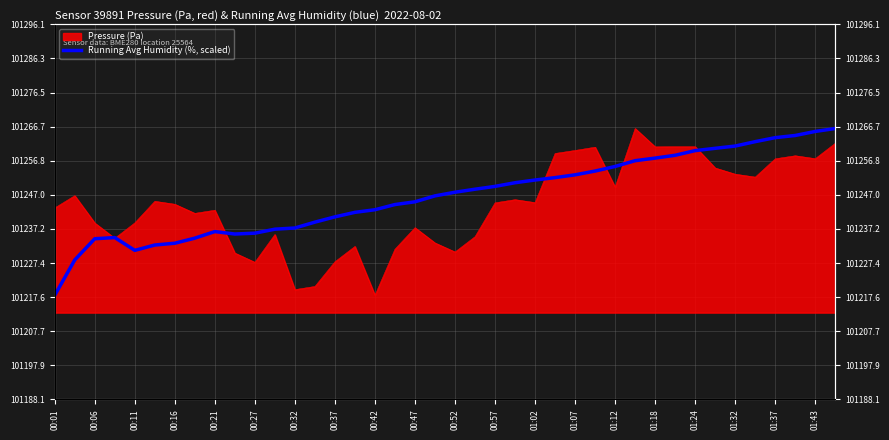

What is the approximate value at 01:32?

101244.2